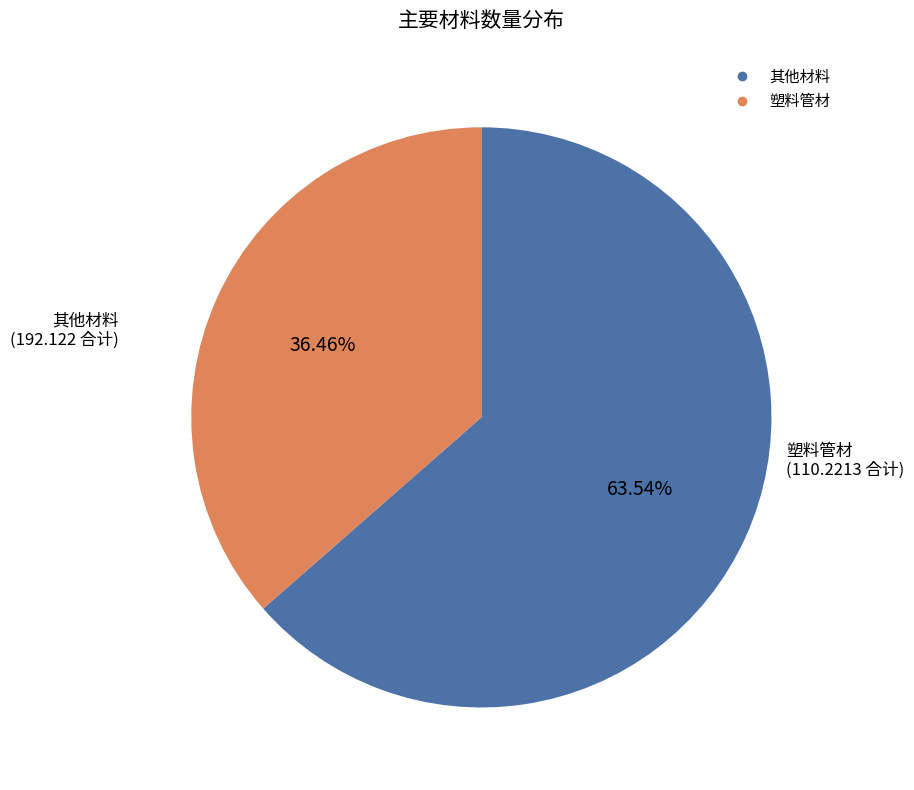

How many slices are in this pie chart?

2